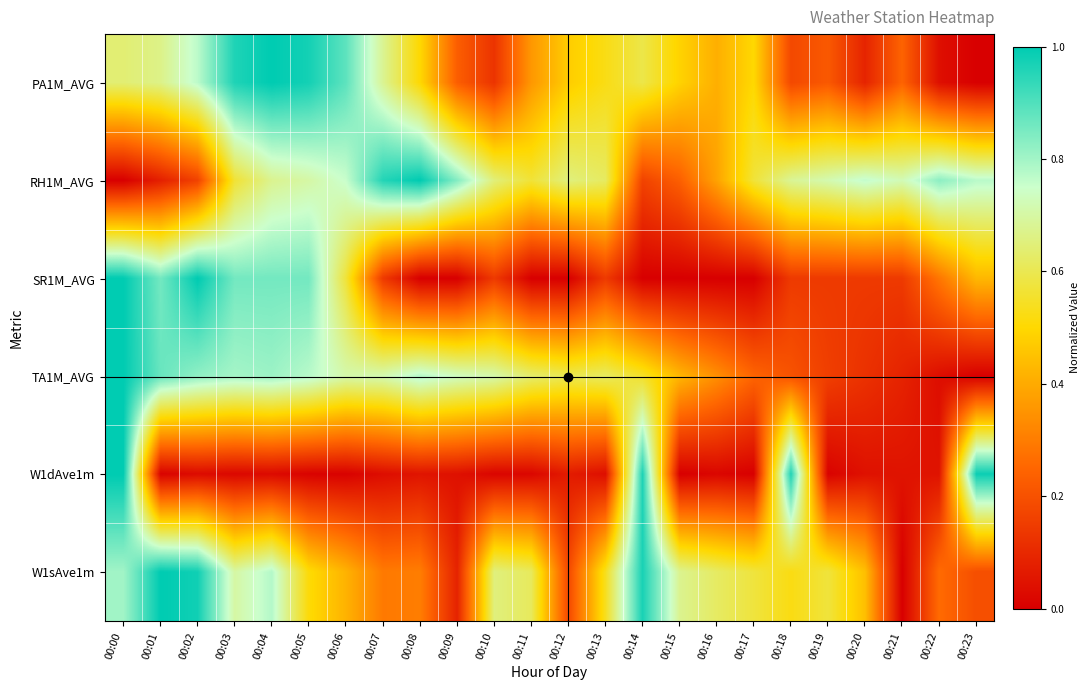

At how many categories does at least one series exceed 0?

24